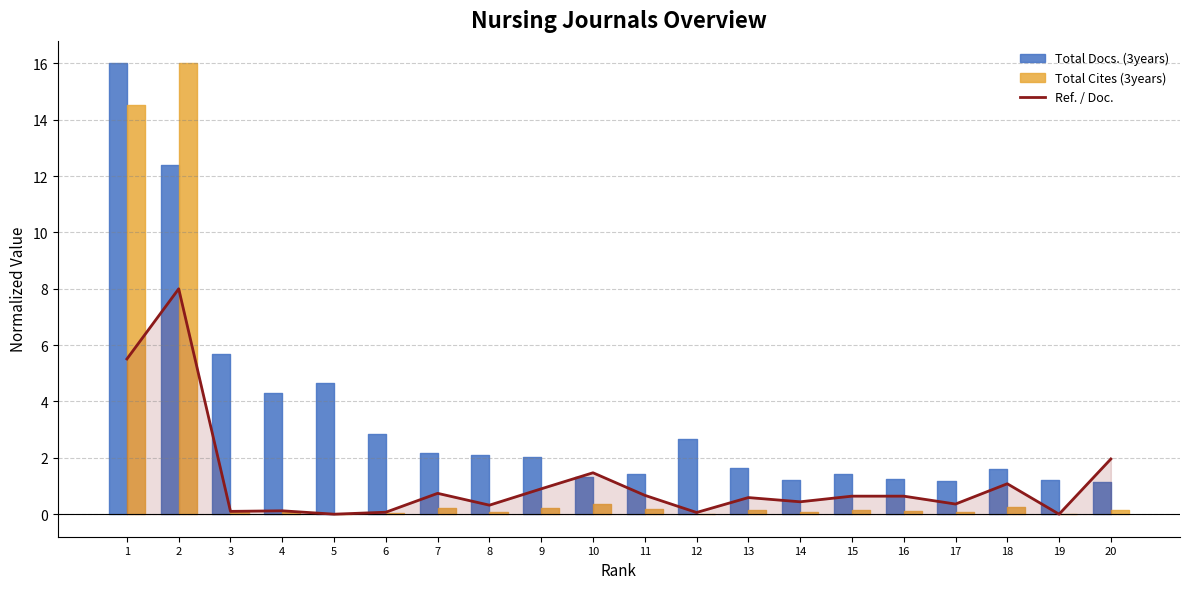

What is the difference between the maximum and minimum values?

8.0